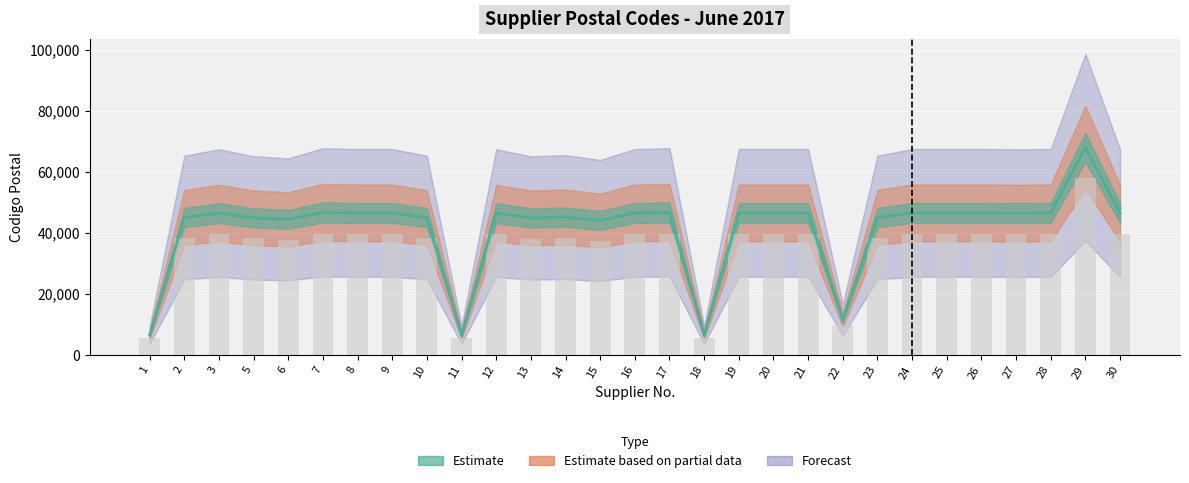

True or false: the data shows 58829 at 13.

False